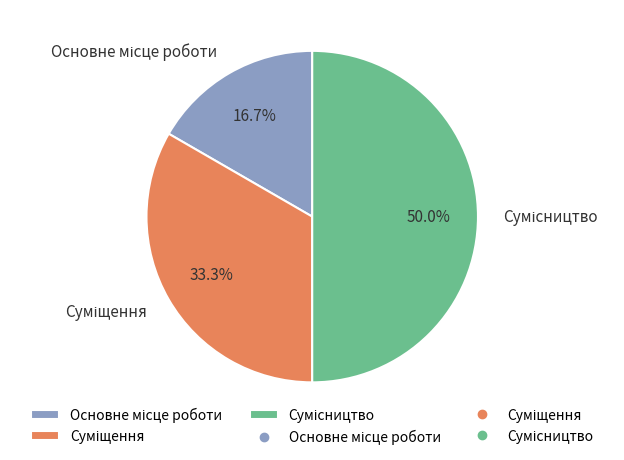

What is the ratio of the value at Суміщення to the value at Сумісництво?

0.7